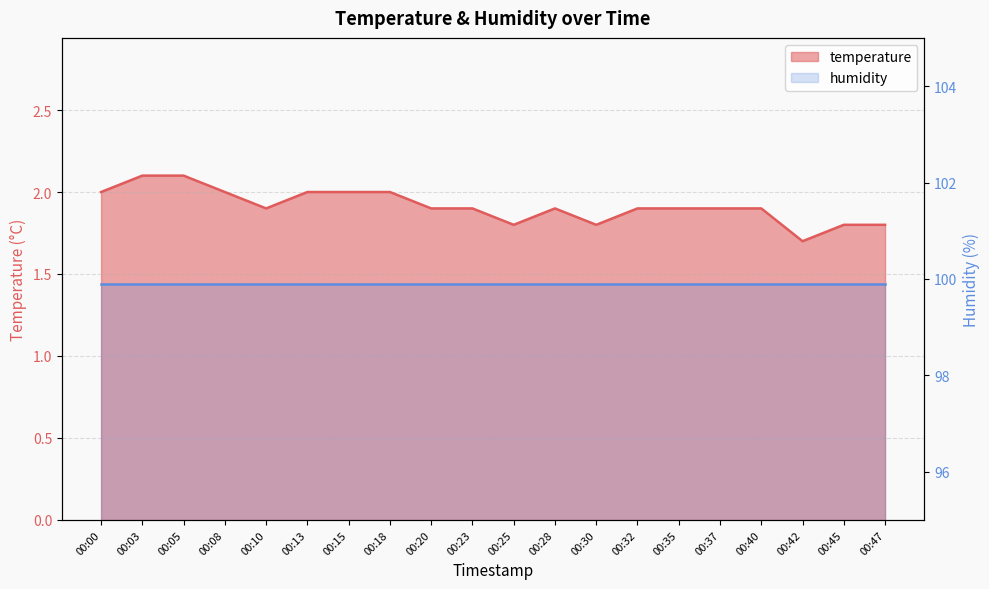

True or false: the data shows 2.0 at 00:13.

True